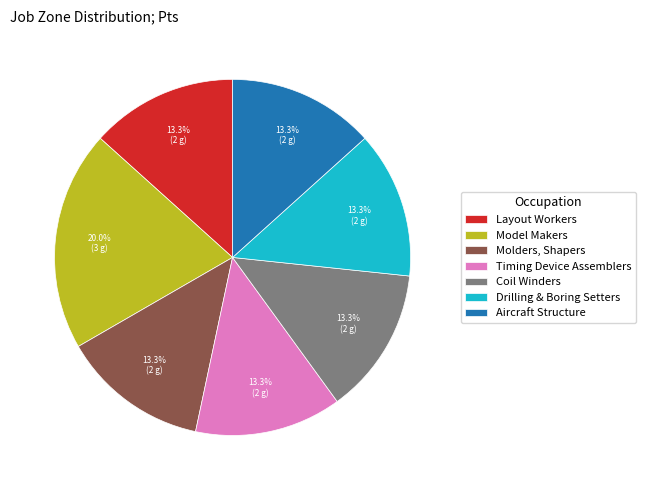

What is the largest slice in the pie chart?

Model Makers